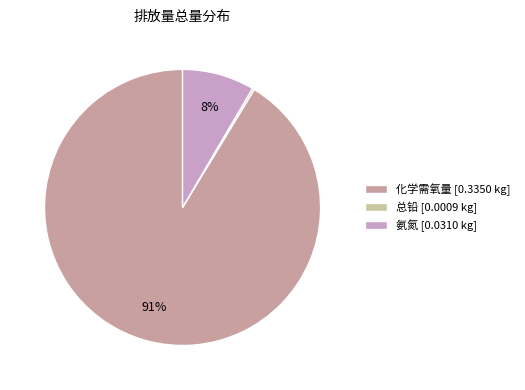

To the nearest percent, what is the difference between the largest and smallest slice percentages?

91%